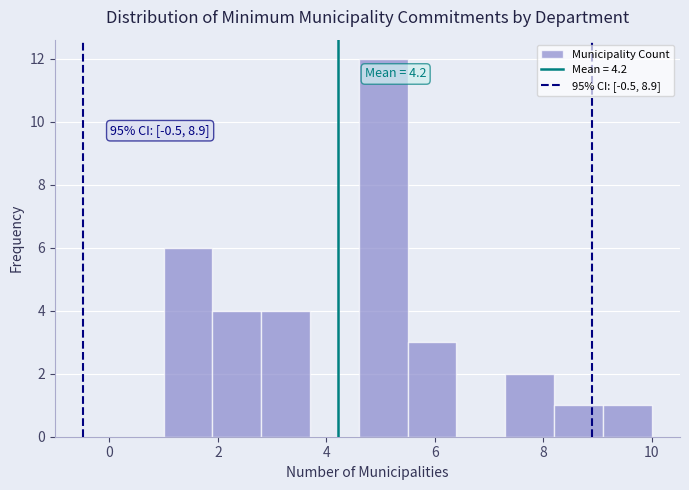

Which range on the x-axis has the tallest bar?

4.6 to 5.5